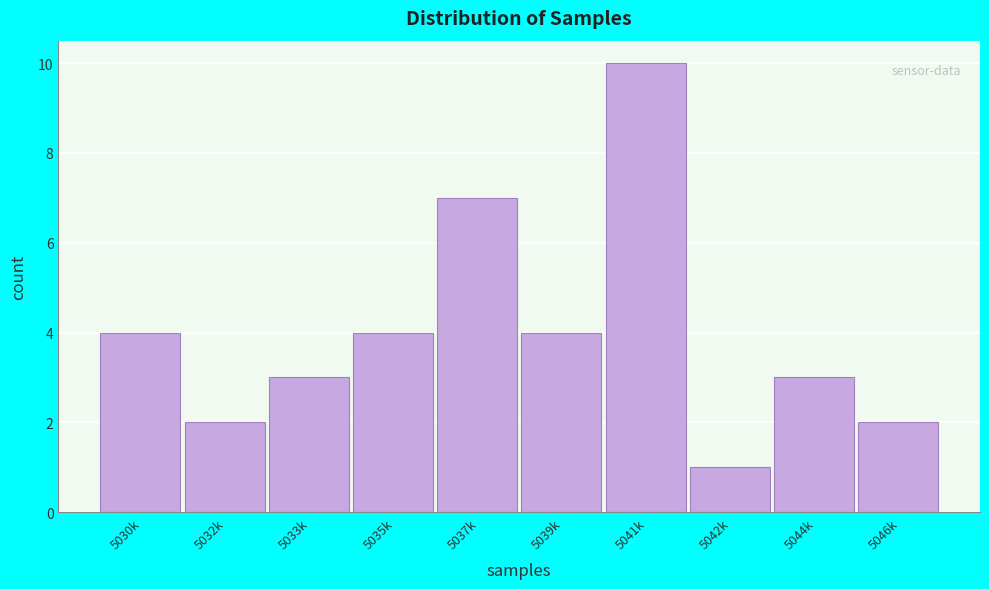

Reading left to right, list all the values displayed in this chart.

4	2	3	4	7	4	10	1	3	2